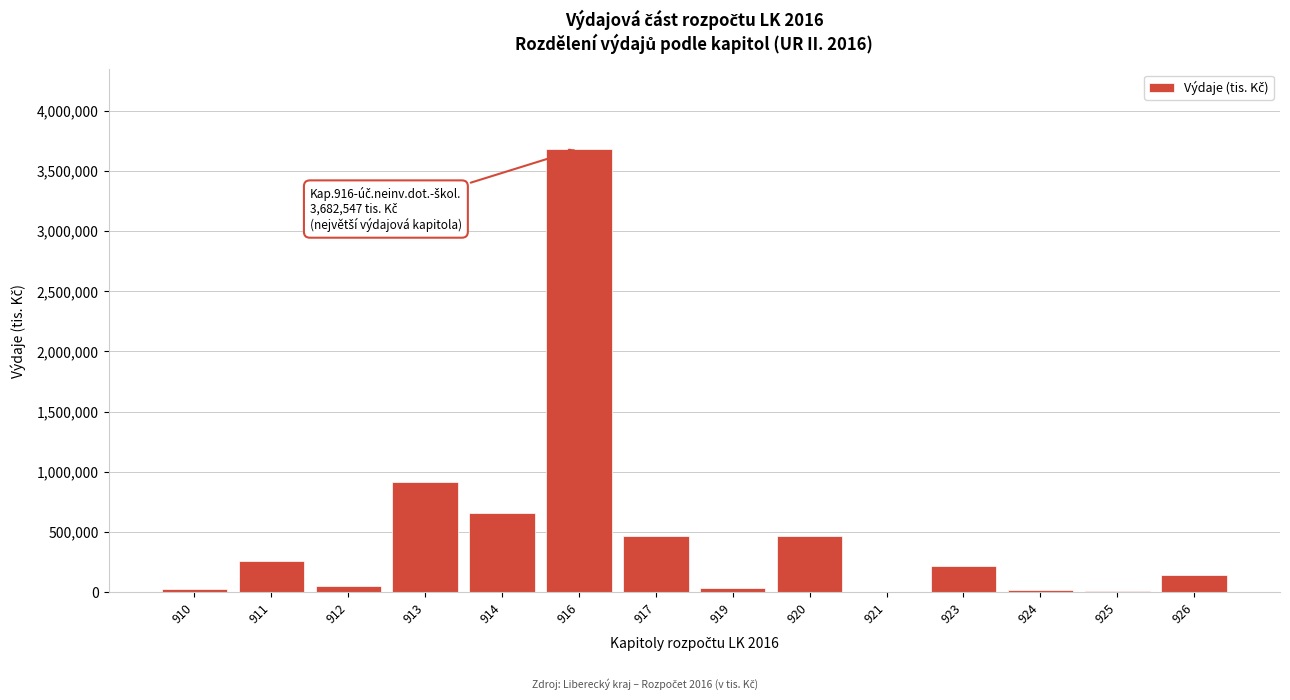

What is the maximum value shown in the chart?

3682546.9